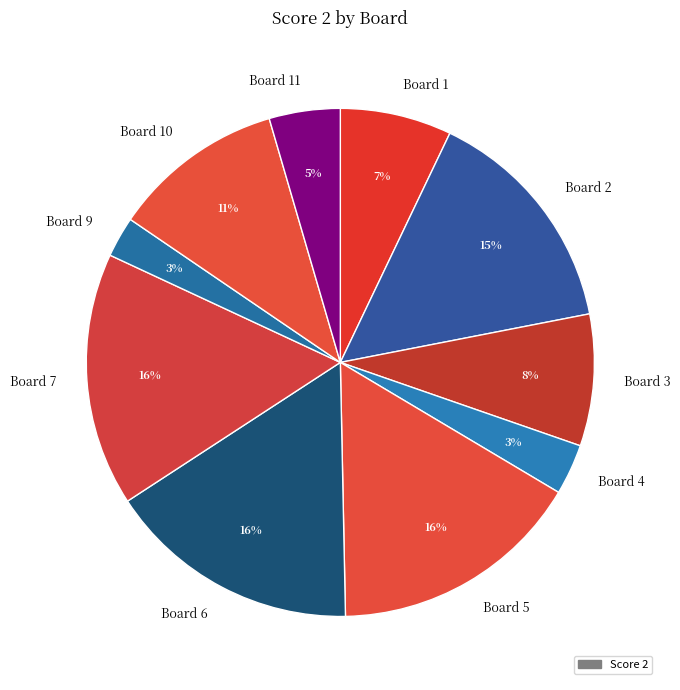

Is there a majority slice in this chart?

No